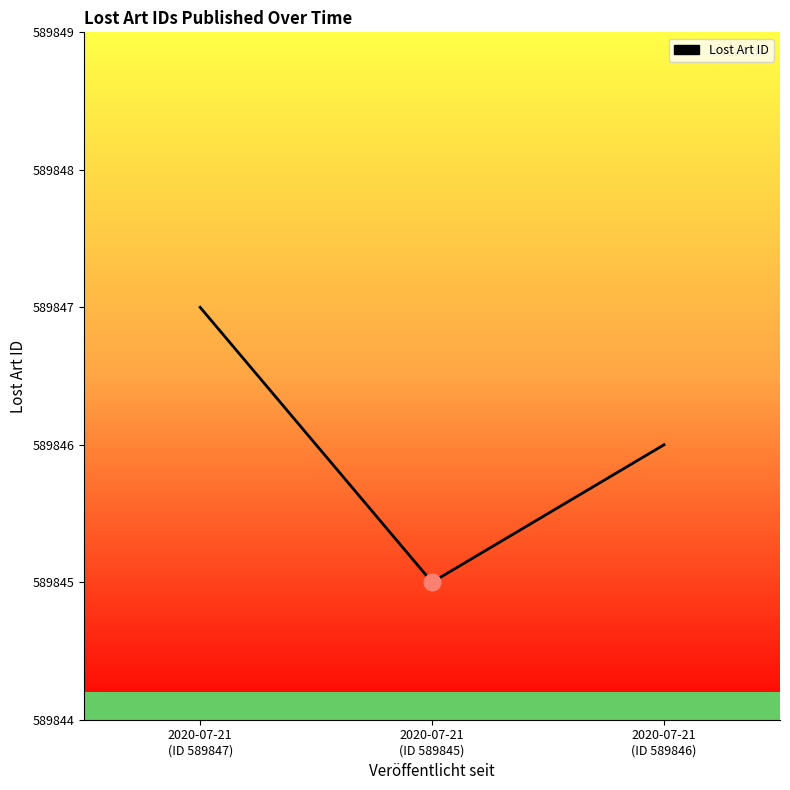

Where does the data first go above 589846?

2020-07-21
(ID 589847)